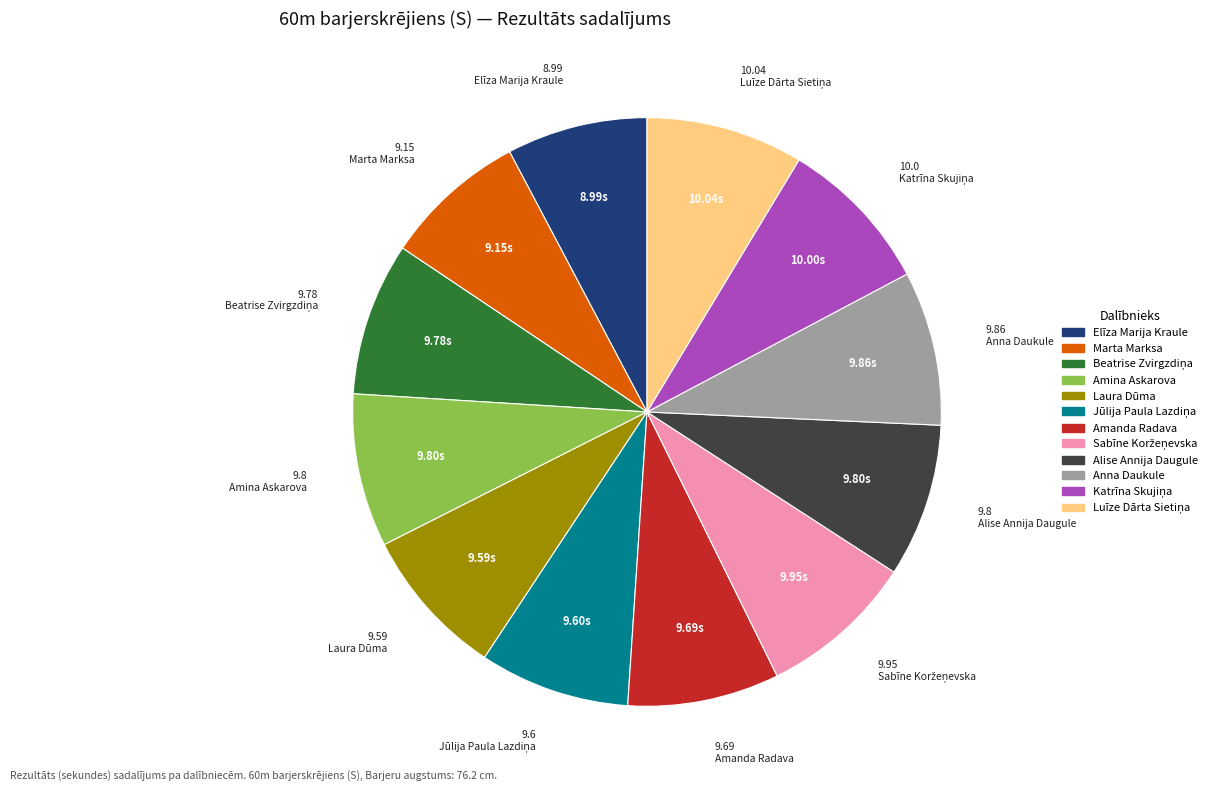

Do Anna Daukule and Elīza Marija Kraule together represent more than half of the pie?

No